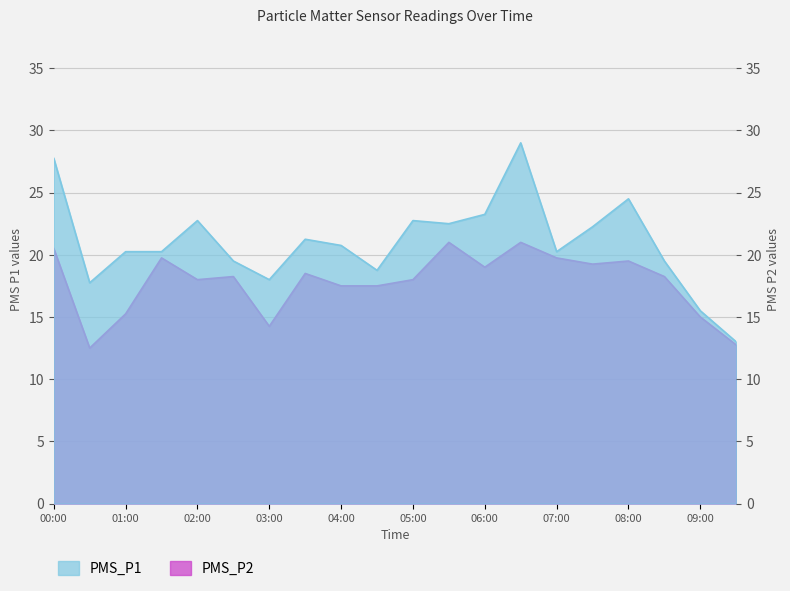

What is the approximate value of PMS_P2 at 07:00?

19.8